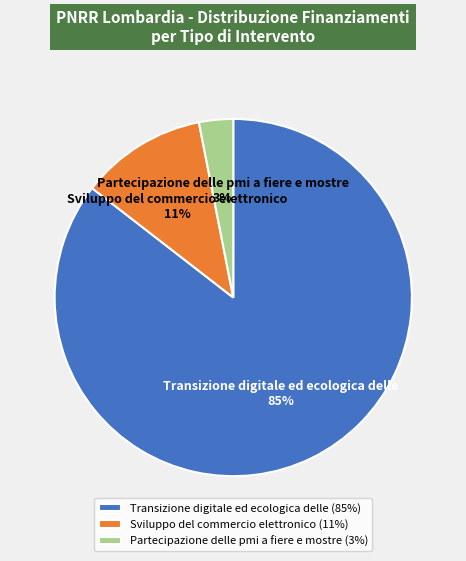

Is the sum of Sviluppo del commercio elettronico and Partecipazione delle pmi a fiere e mostre greater than half?

No